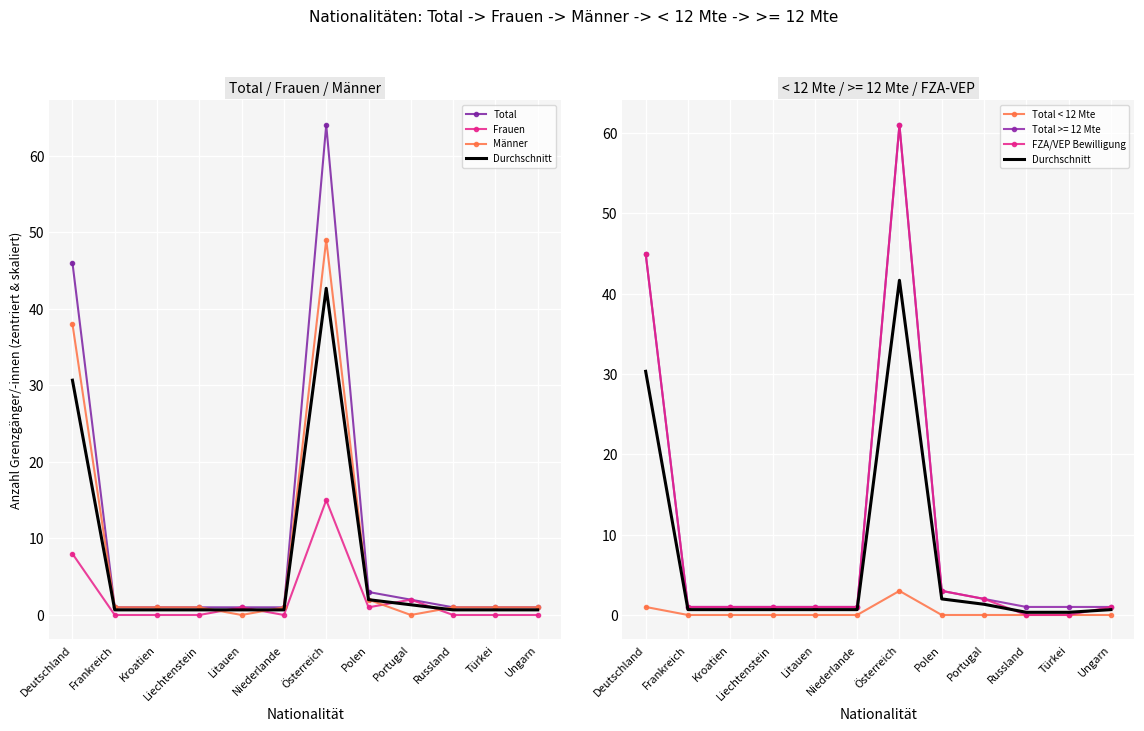

Is the value of Total < 12 Mte at Niederlande greater than the value of Frauen at Portugal?

No